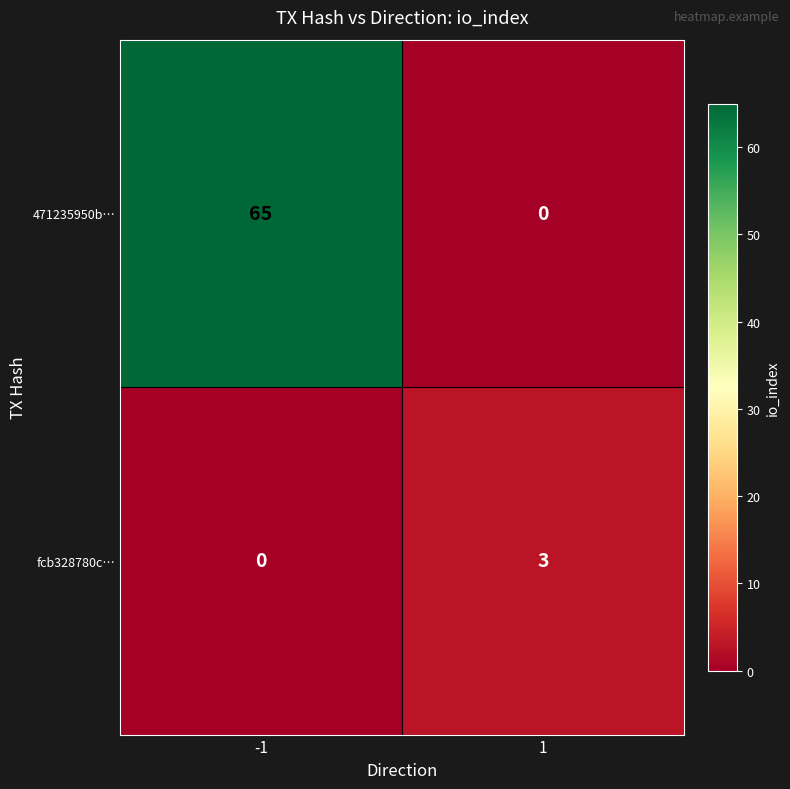

What is the maximum value shown in the chart?

65